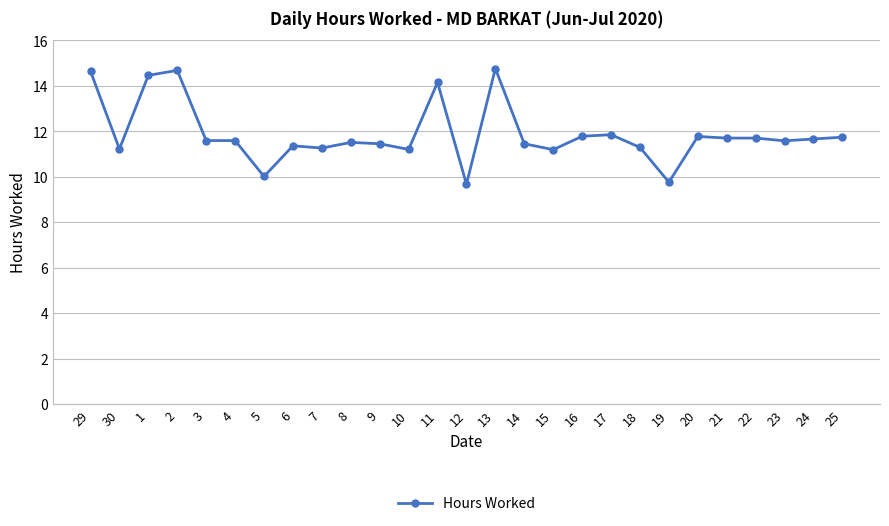

What is the value of the 20th point from the left?

11.3